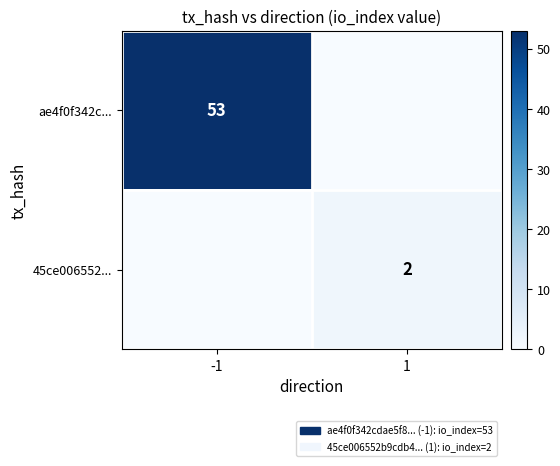

Which label corresponds to the largest value in the chart?

-1